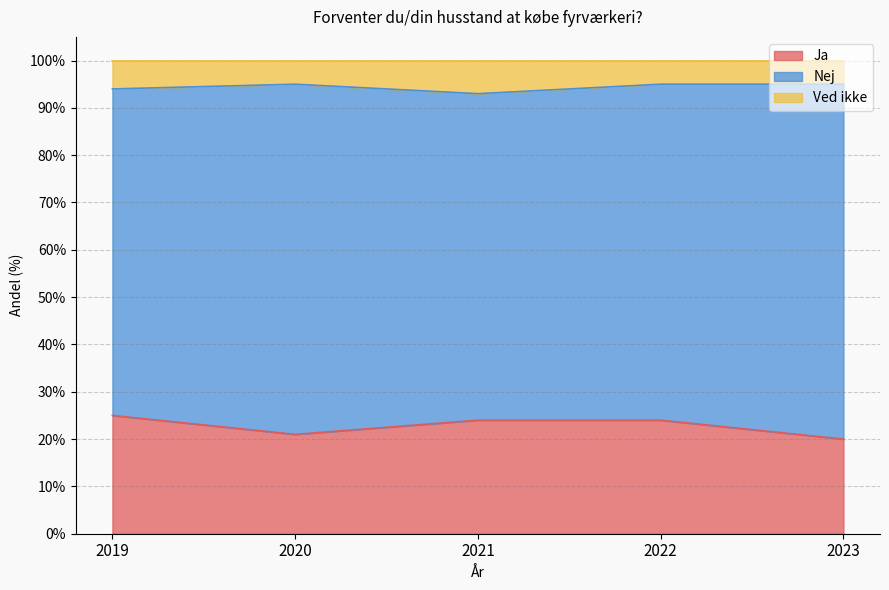

What is the maximum value shown in the chart?

95